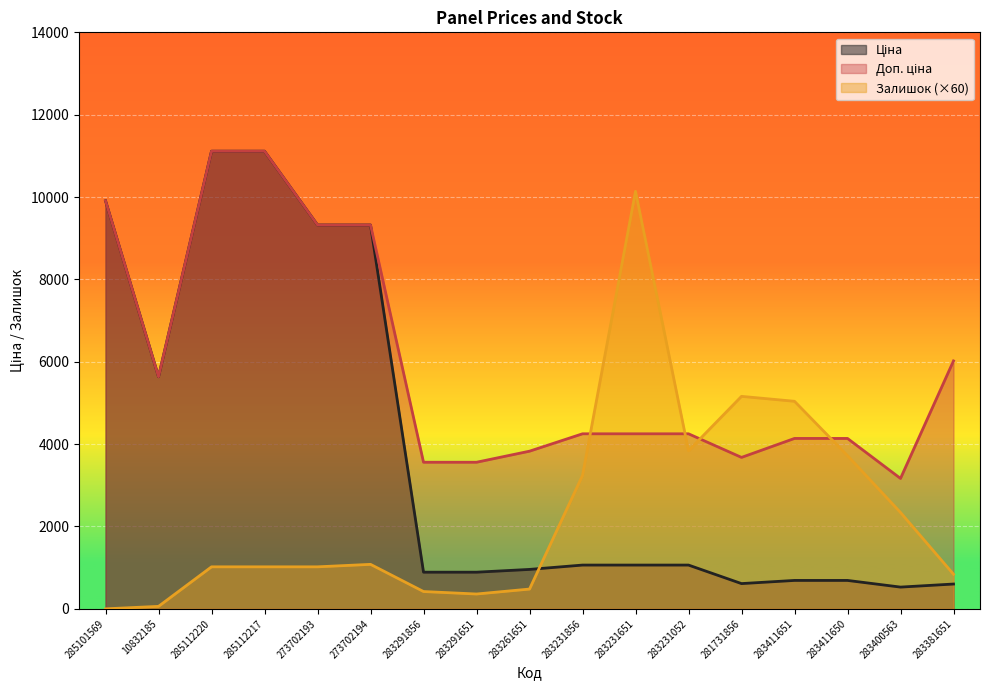

What is the total value across all series at 283231052?

9153.2